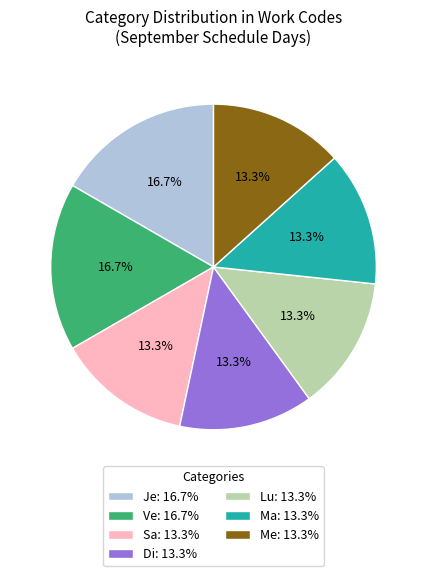

How many slices are in this pie chart?

7